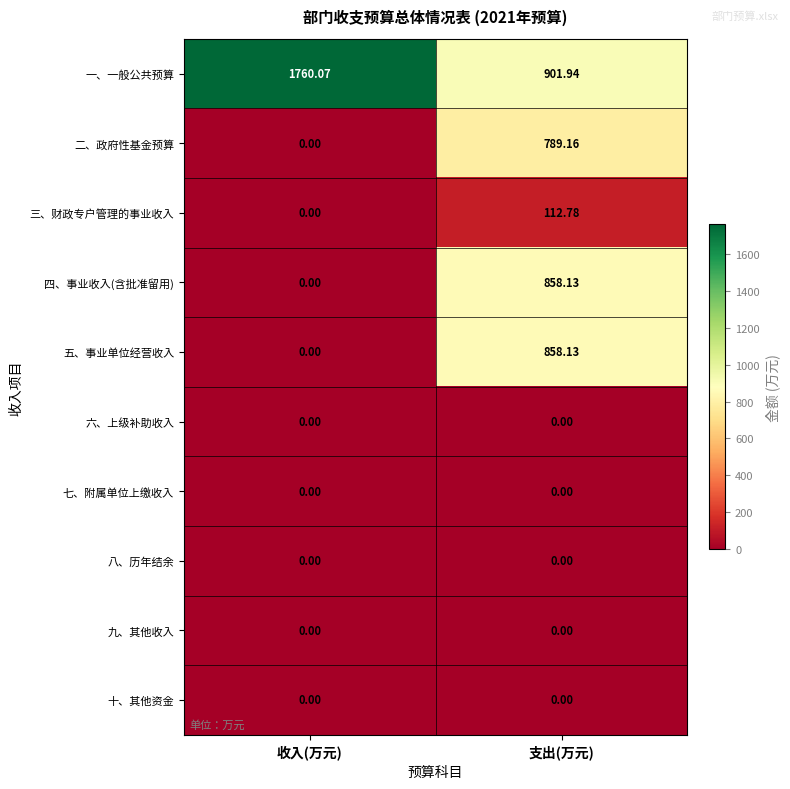

At which category is the sum across all series the highest?

支出(万元)